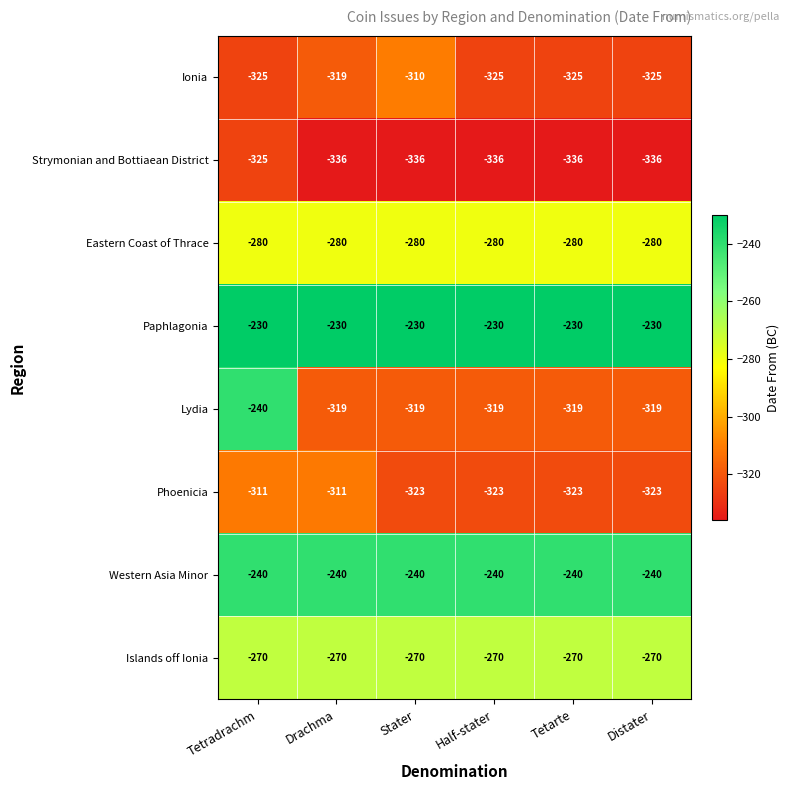

The Islands off Ionia series shows -126 at Drachma. True or false?

False